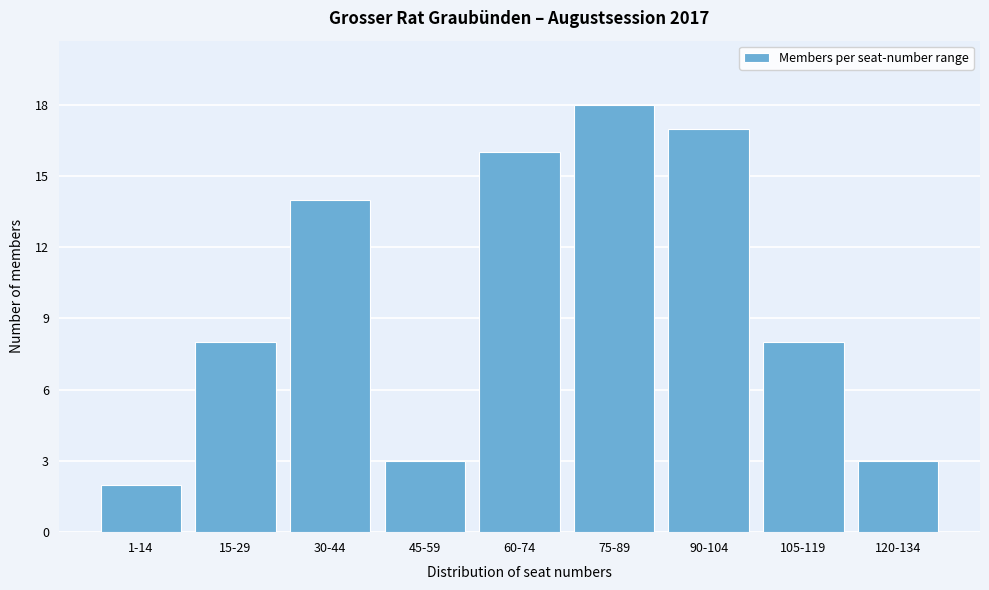

Reading left to right, list all the values displayed in this chart.

1-14=2	15-29=8	30-44=14	45-59=3	60-74=16	75-89=18	90-104=17	105-119=8	120-134=3